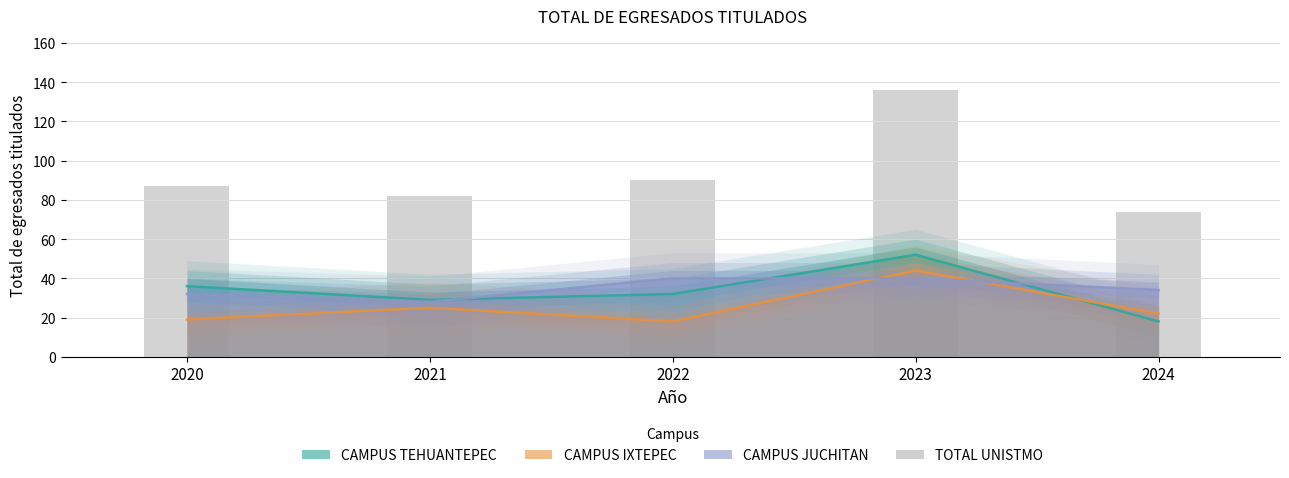

Reading right to left, list all the values displayed in this chart.

2024=74	2023=136	2022=90	2021=82	2020=87